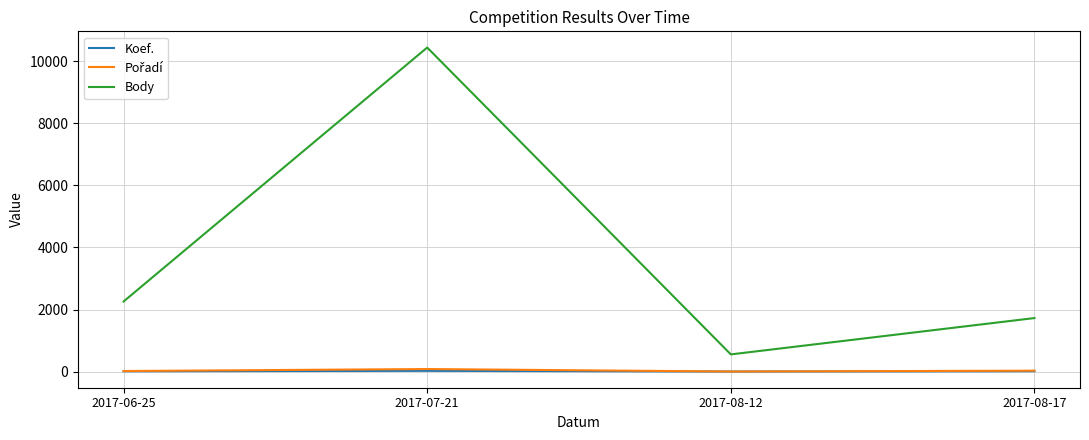

At which label does Koef. first exceed 12?

2017-07-21